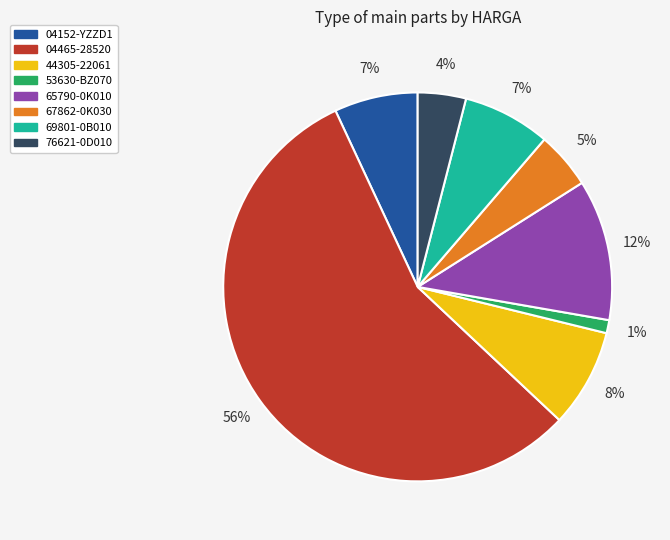

Which slice represents more than half of the pie?

04465-28520